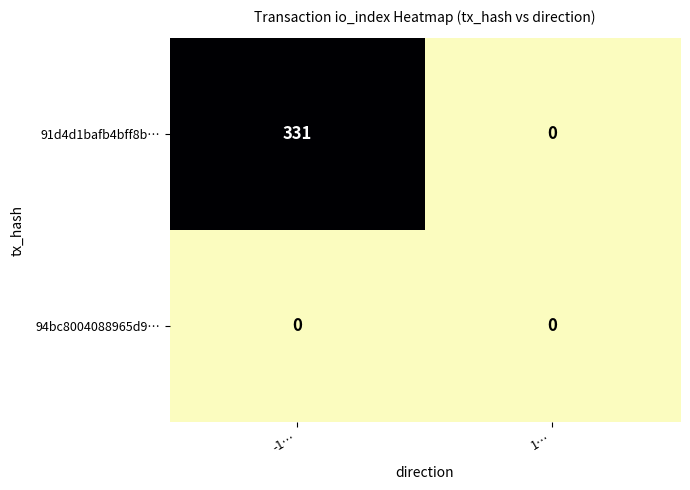

Which category has the highest value across all series?

-1…